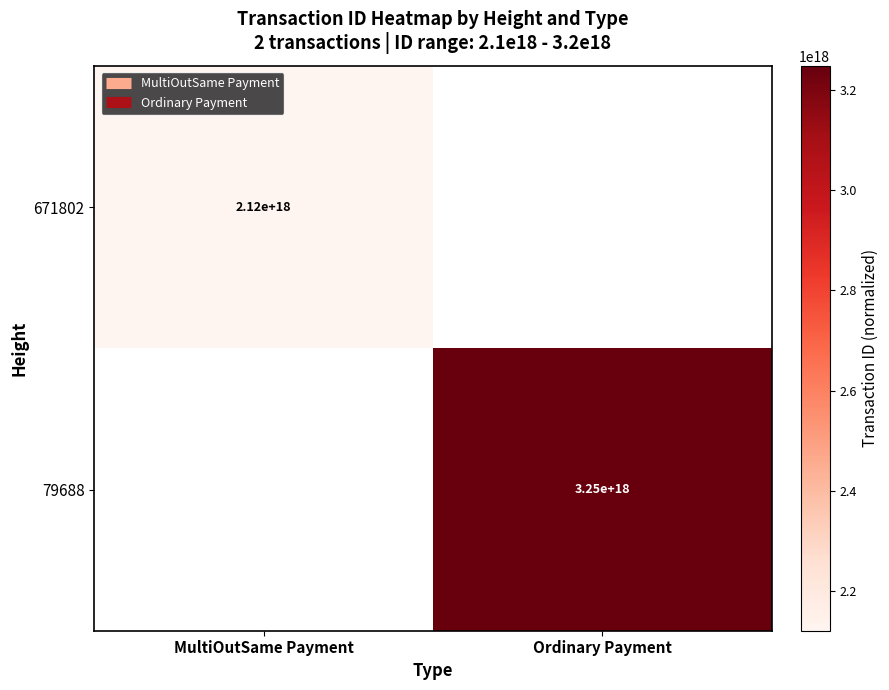

List the labels in order of 671802 value, largest first.

MultiOutSame Payment, Ordinary Payment